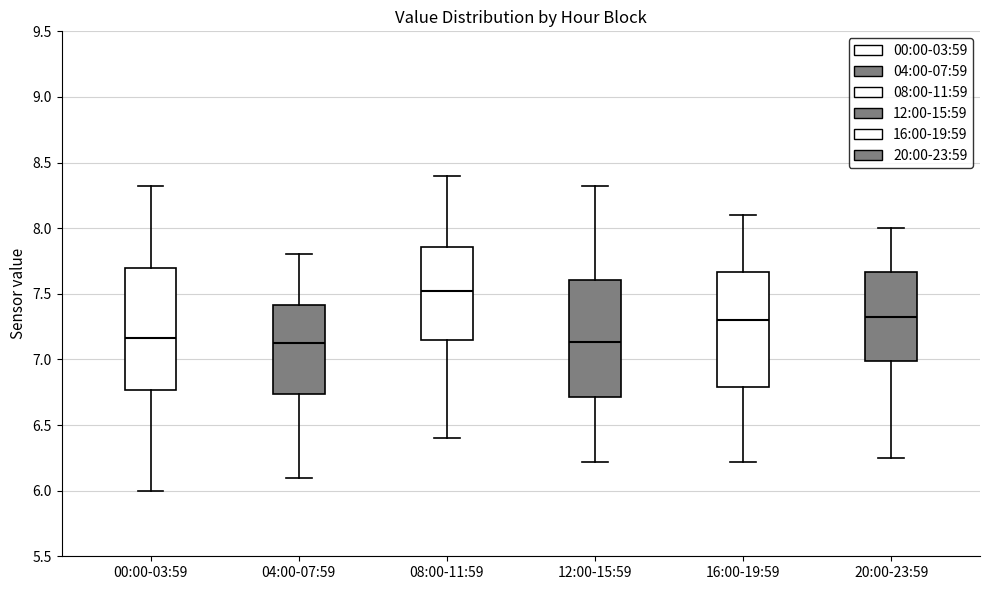

Reading left to right, read every box against the y-axis: the position of its median line, the range the box covers, and the ends of its whiskers. The values are not printed on the chart, so give them approximately, as read against the axis.

00:00-03:59: median 7.15, box 6.75 to 7.70, whiskers 6.00 to 8.30
04:00-07:59: median 7.15, box 6.75 to 7.40, whiskers 6.10 to 7.80
08:00-11:59: median 7.55, box 7.15 to 7.85, whiskers 6.40 to 8.40
12:00-15:59: median 7.15, box 6.70 to 7.60, whiskers 6.20 to 8.30
16:00-19:59: median 7.30, box 6.80 to 7.65, whiskers 6.20 to 8.10
20:00-23:59: median 7.35, box 7.00 to 7.65, whiskers 6.25 to 8.00